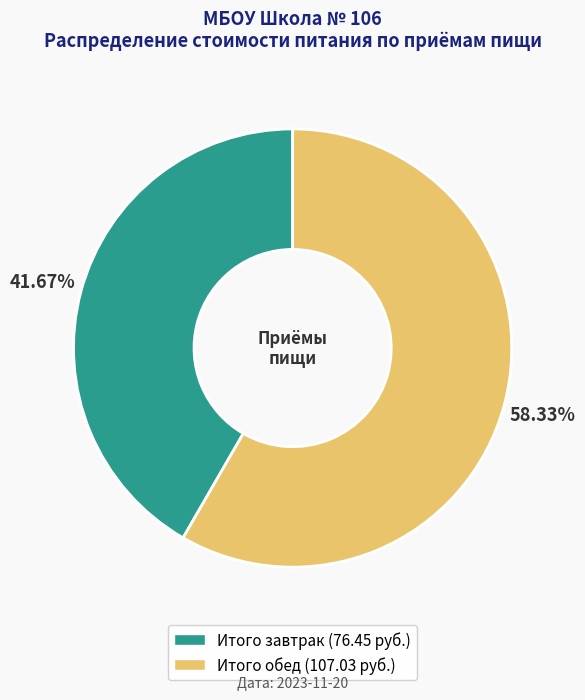

Which category has the biggest portion of the pie?

Итого обед